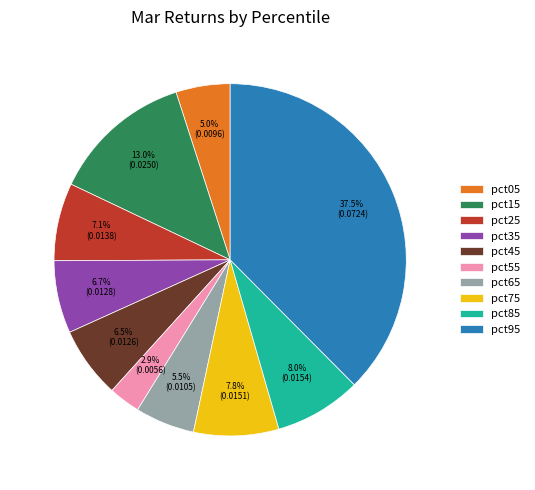

To the nearest percent, what is the average slice percentage?

10%